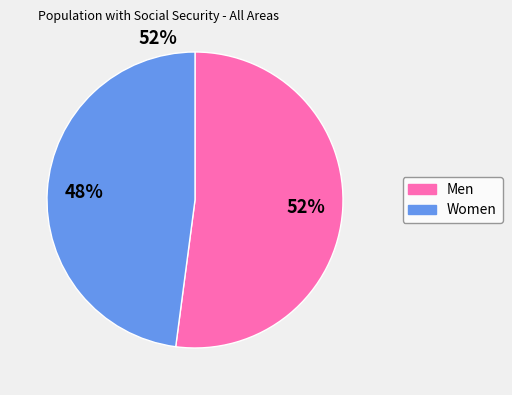

Do Men and Women together represent more than half of the pie?

Yes